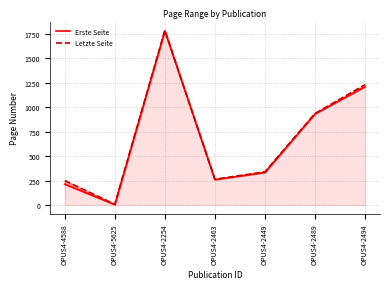

True or false: Erste Seite has more than 0 points higher than both neighbors.

True